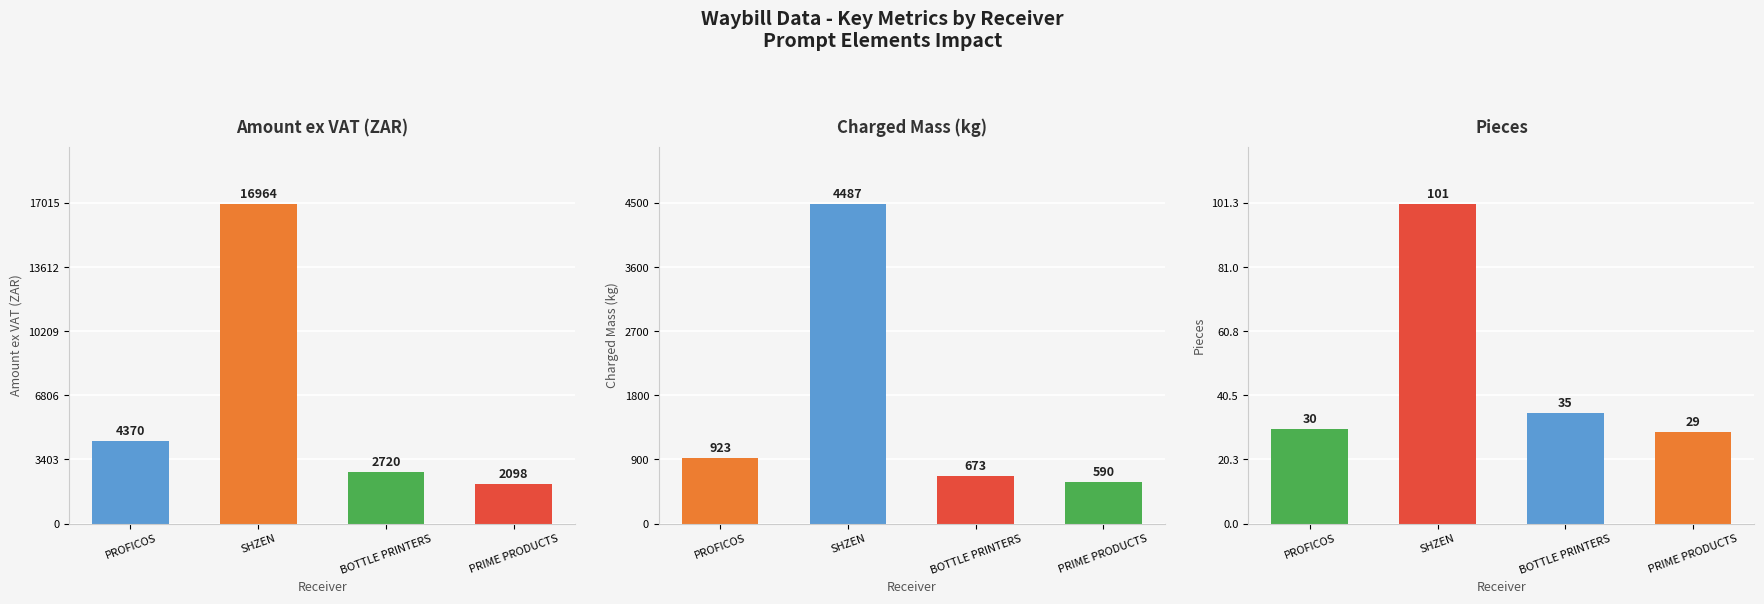

Which series has the widest spread of values?

Amount ex VAT (ZAR)